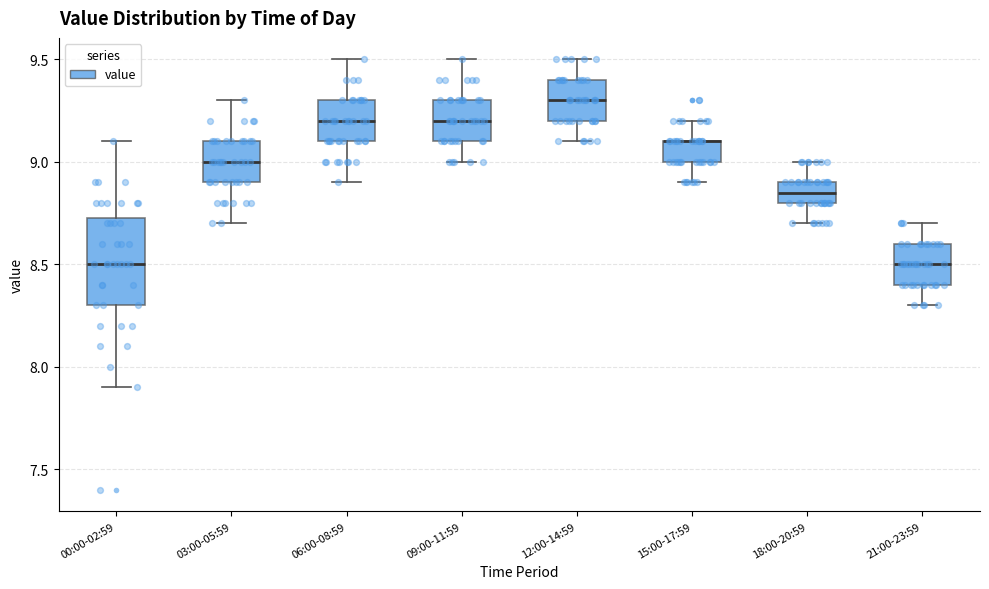

Which box is the tallest, from its lower edge to its upper edge?

00:00-02:59